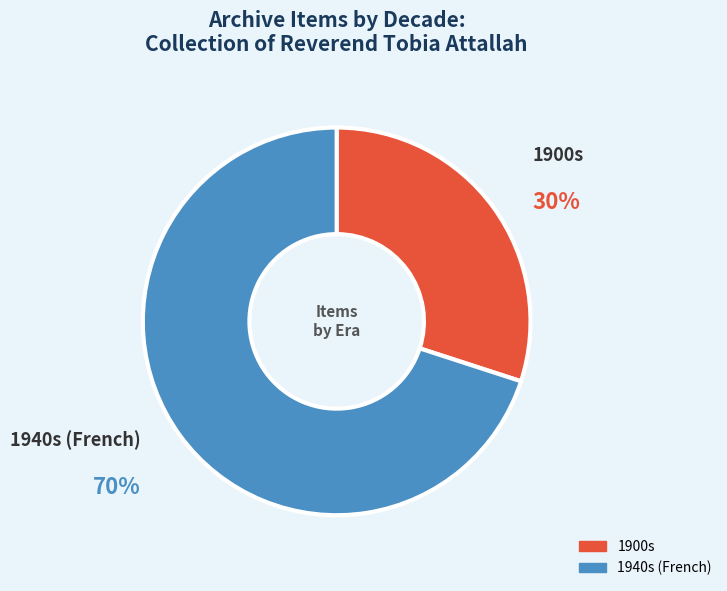

How many segments does this pie chart have?

2